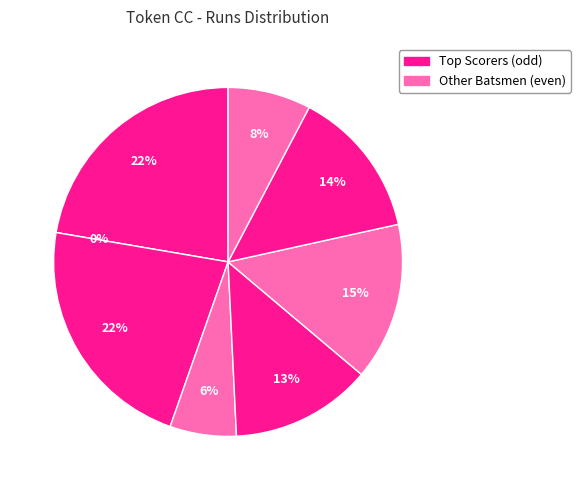

To the nearest percent, what is the difference between the Bajesh Bhaskaran and Hiswan Abdul Samed slice percentages?

15%